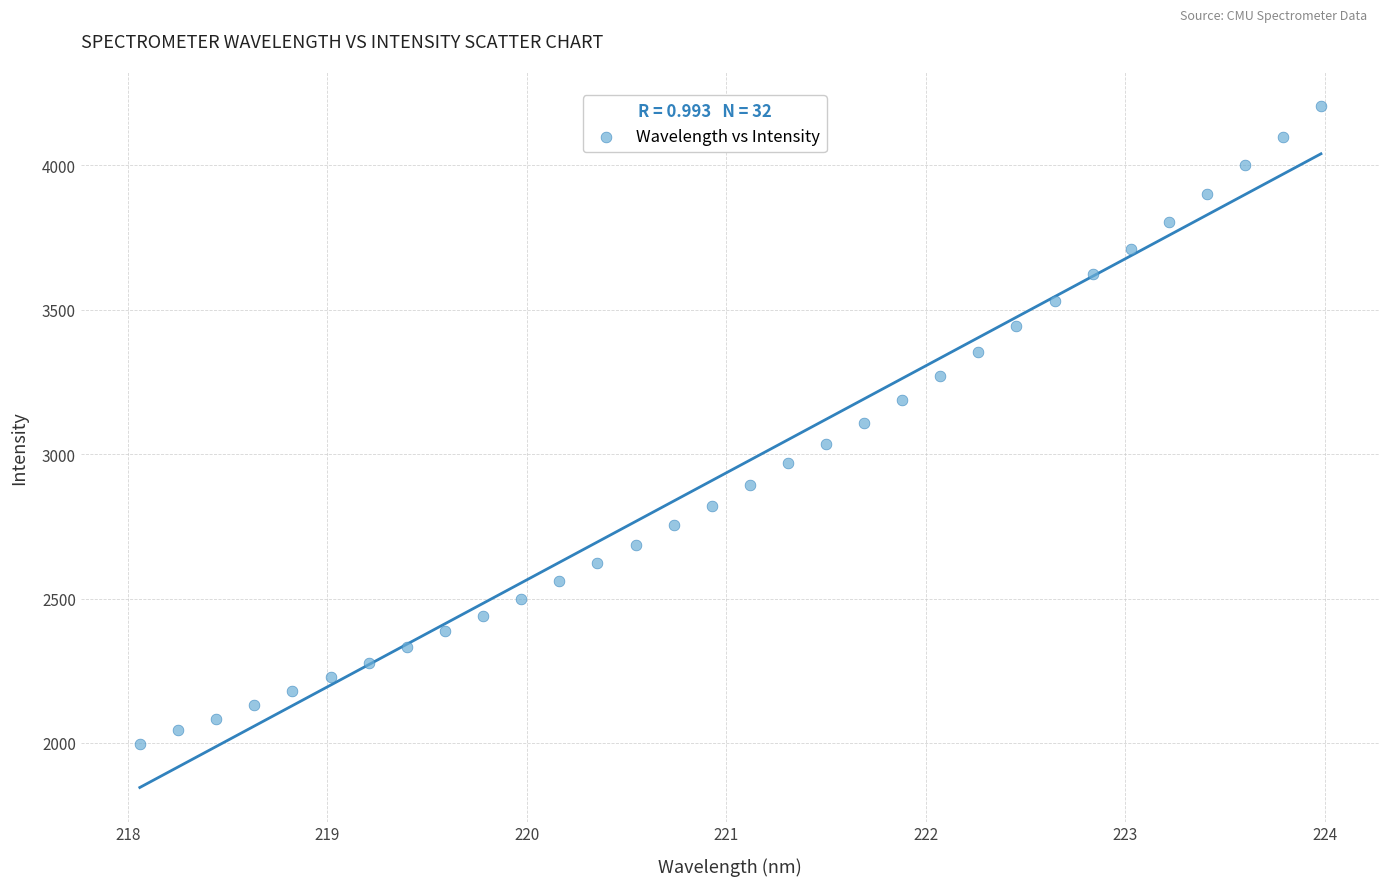

What is the range of Y values (max minus min)?

2209.8